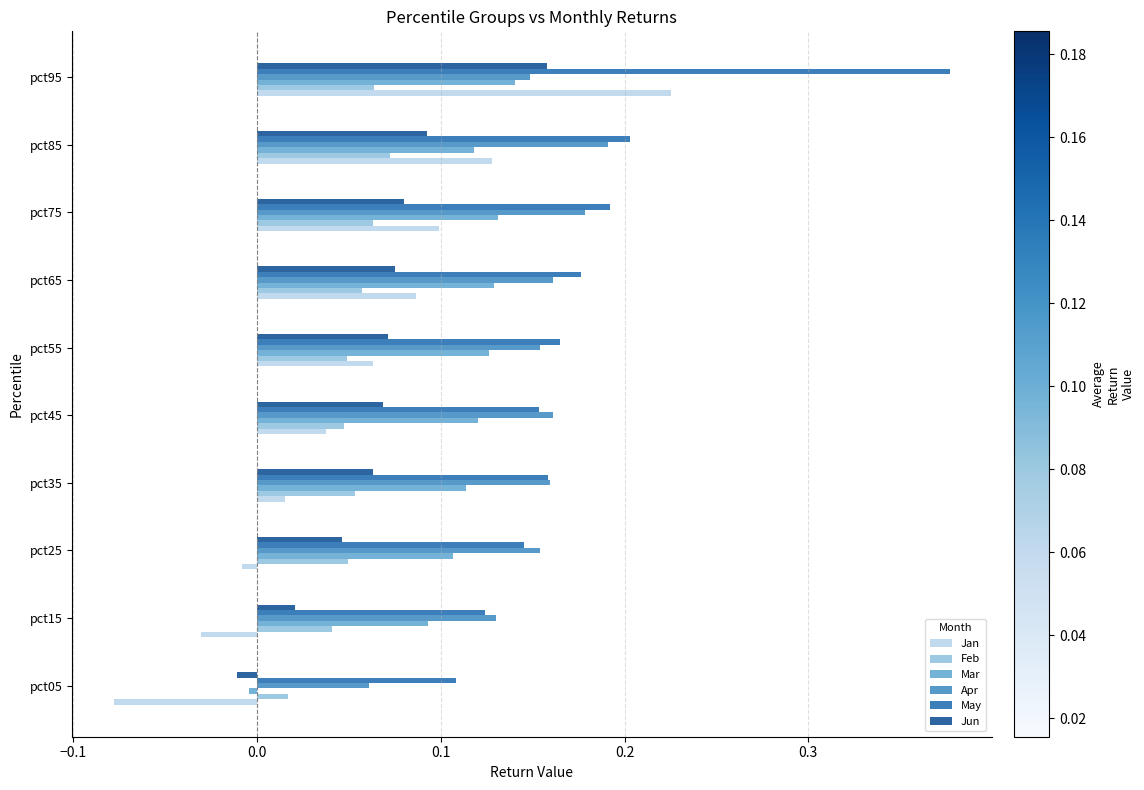

At which category does the chart reach its peak across all series?

pct95